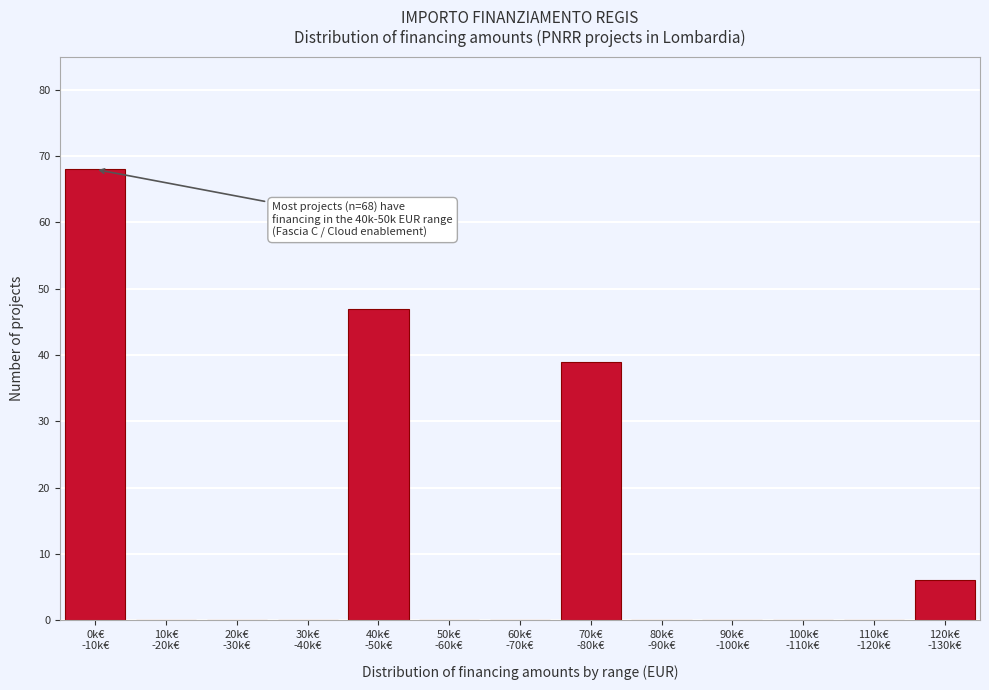

What is the greatest value displayed?

68